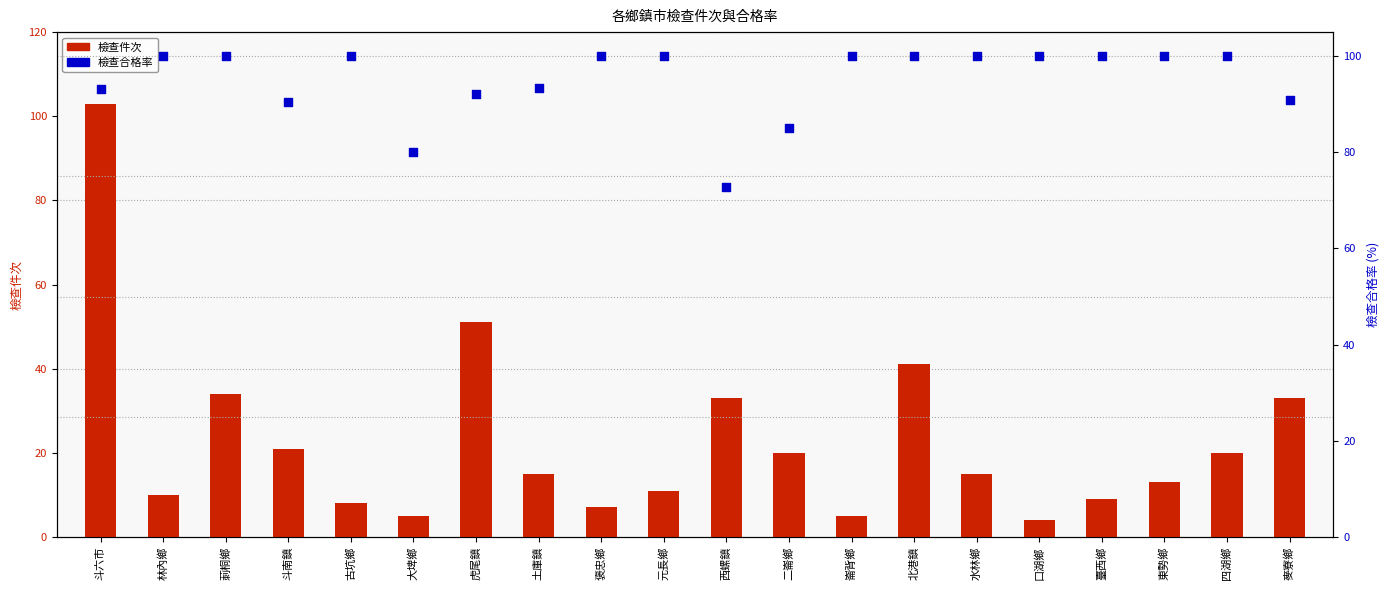

What are all the series names shown in the legend?

檢查件次, 檢查合格率